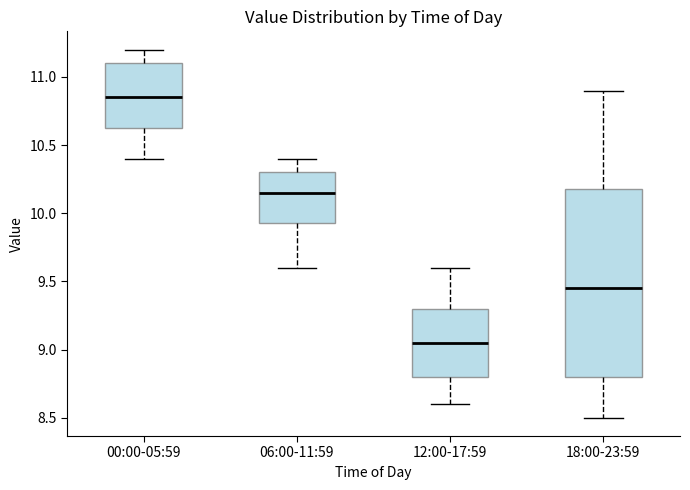

Reading left to right, read every box against the y-axis: the position of its median line, the range the box covers, and the ends of its whiskers. The values are not printed on the chart, so give them approximately, as read against the axis.

00:00-05:59: median 10.85, box 10.65 to 11.10, whiskers 10.40 to 11.20
06:00-11:59: median 10.15, box 9.95 to 10.30, whiskers 9.60 to 10.40
12:00-17:59: median 9.05, box 8.80 to 9.30, whiskers 8.60 to 9.60
18:00-23:59: median 9.45, box 8.80 to 10.20, whiskers 8.50 to 10.90